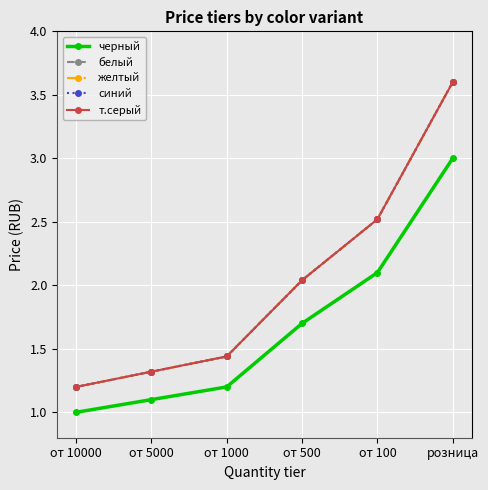

True or false: черный and т.серый cross at least once.

False